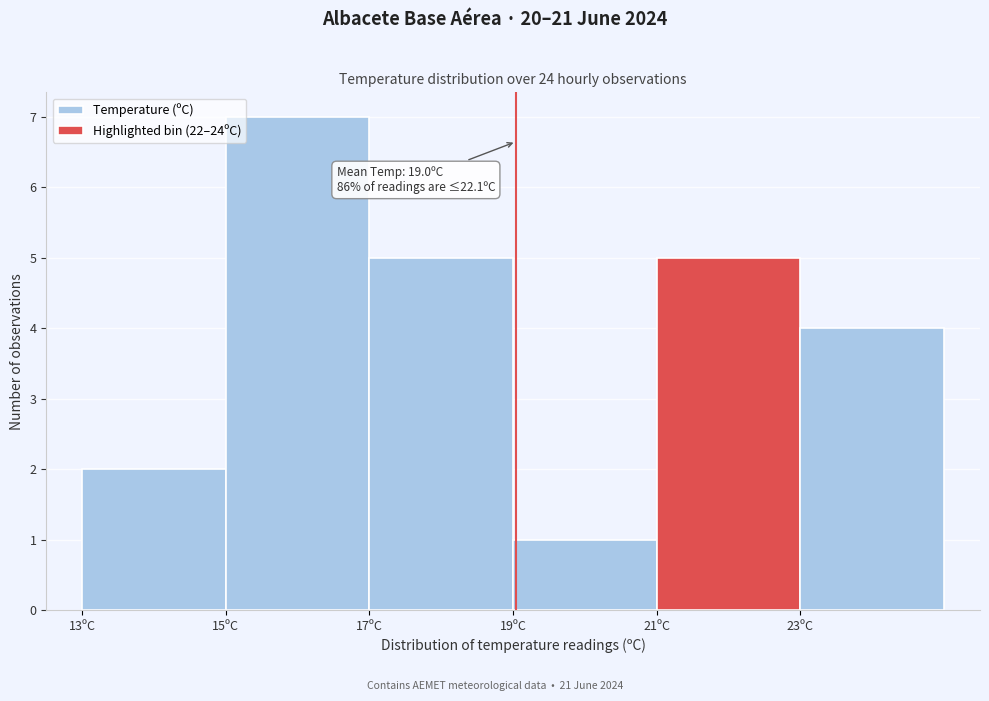

Over which range of the x-axis is the bar tallest?

15 to 17